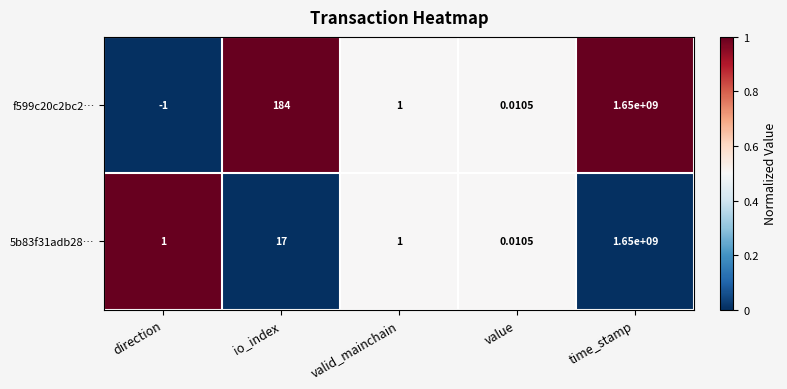

At which category is the sum across all series the highest?

time_stamp